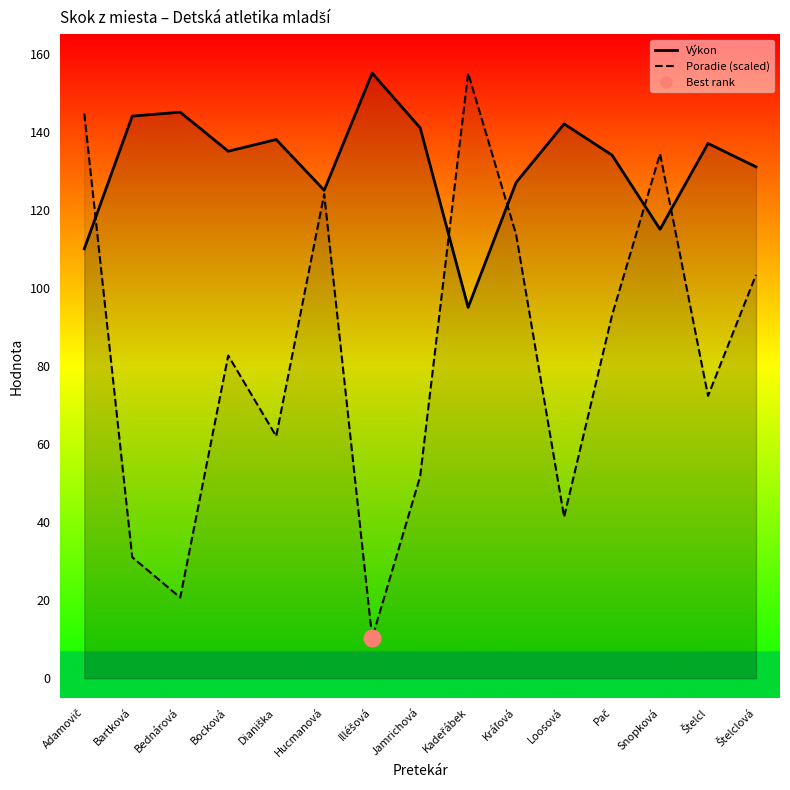

Reading left to right, transcribe all the data shown in this chart.

Poradie: Adamovič=144.7	Bartková=31.0	Bednárová=20.7	Bocková=82.7	Dianiška=62.0	Hucmanová=124.0	Illéšová=10.3	Jamrichová=51.7	Kadeřábek=155.0	Kráľová=113.7	Loosová=41.3	Pač=93.0	Snopková=134.3	Štelcl=72.3	Štelclová=103.3
Výkon: Adamovič=110.0	Bartková=144.0	Bednárová=145.0	Bocková=135.0	Dianiška=138.0	Hucmanová=125.0	Illéšová=155.0	Jamrichová=141.0	Kadeřábek=95.0	Kráľová=127.0	Loosová=142.0	Pač=134.0	Snopková=115.0	Štelcl=137.0	Štelclová=131.0